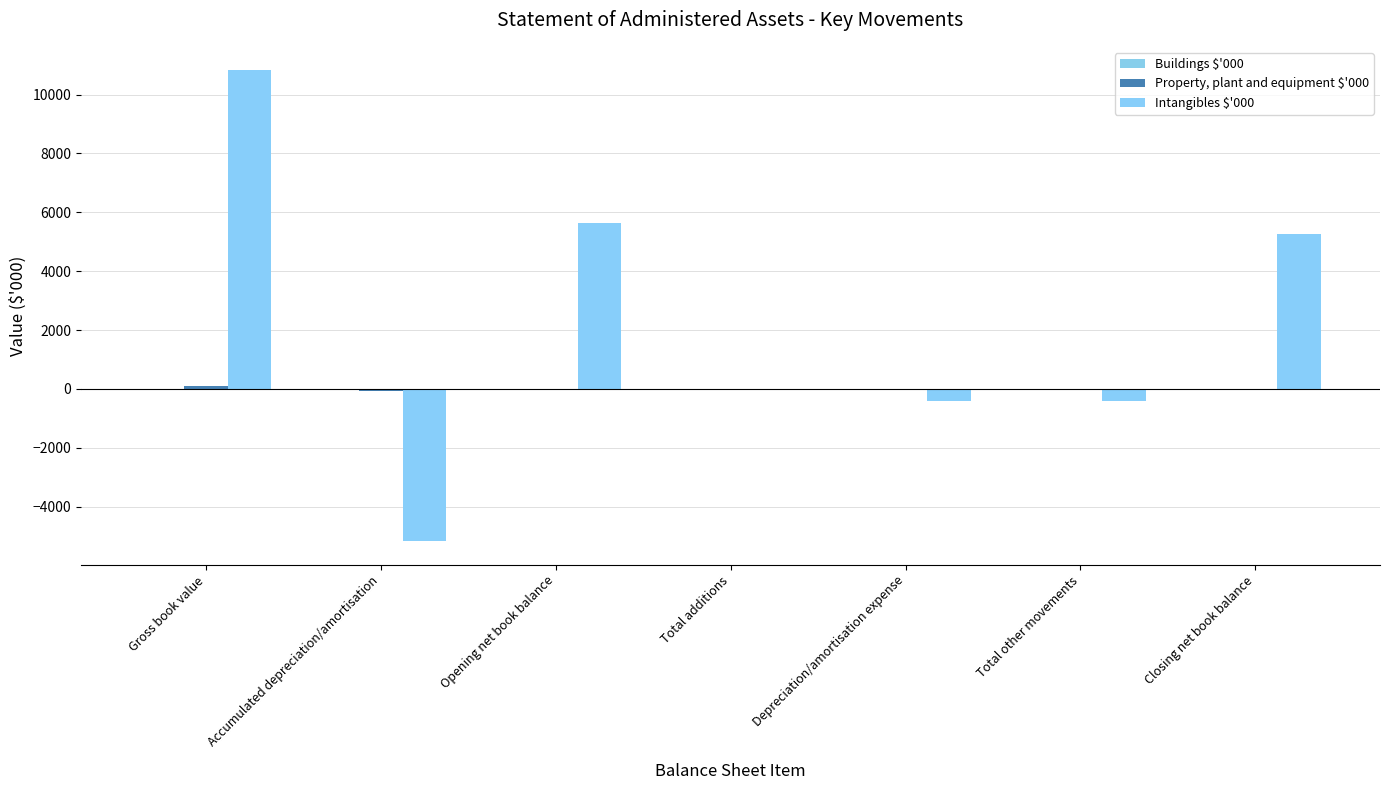

Is the value of Intangibles $'000 at Gross book value greater than the value of Property, plant and equipment $'000 at Opening net book balance?

Yes